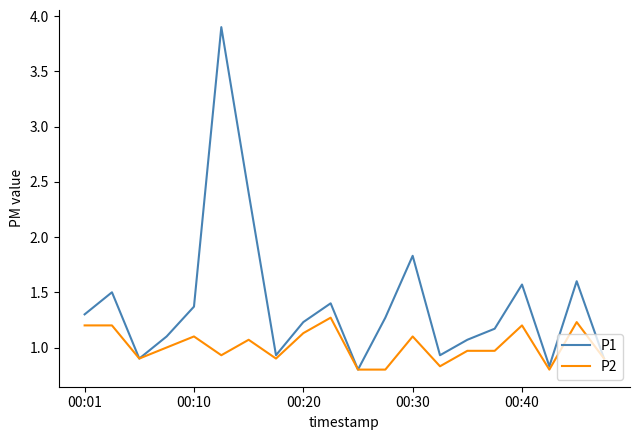

List the series in order of their overall mean, highest first.

P1, P2